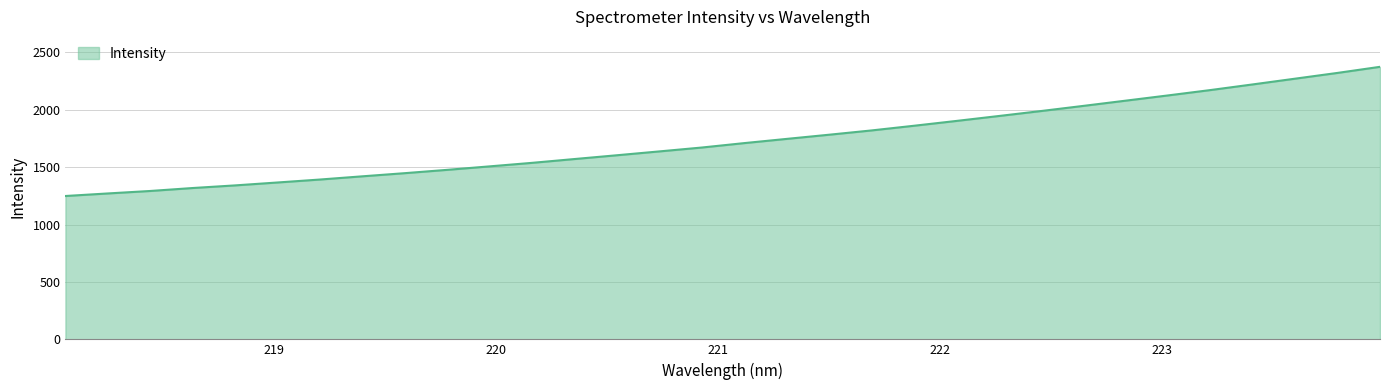

How many values are below 1708?

16